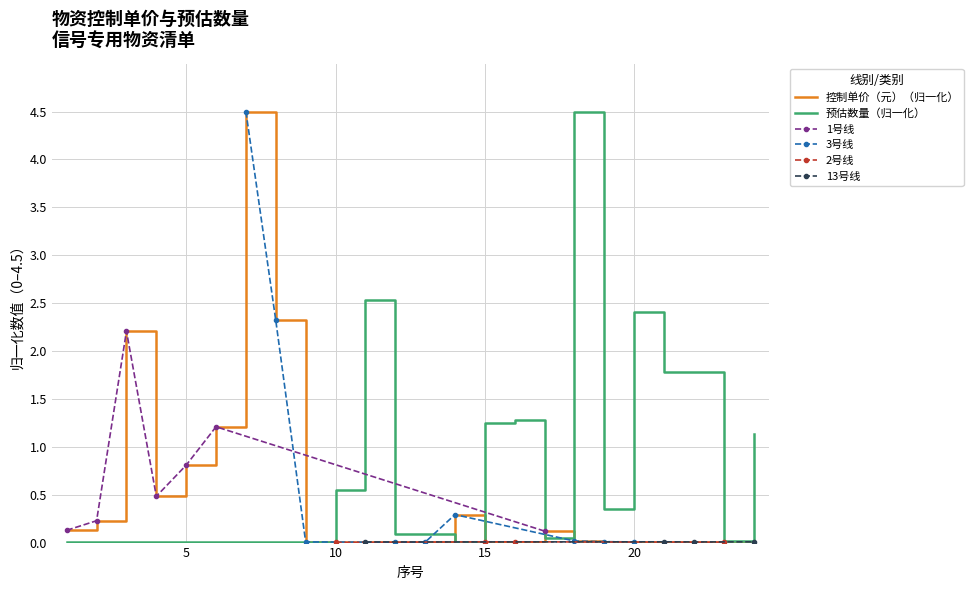

Which has a higher value, 14 or 22?

14